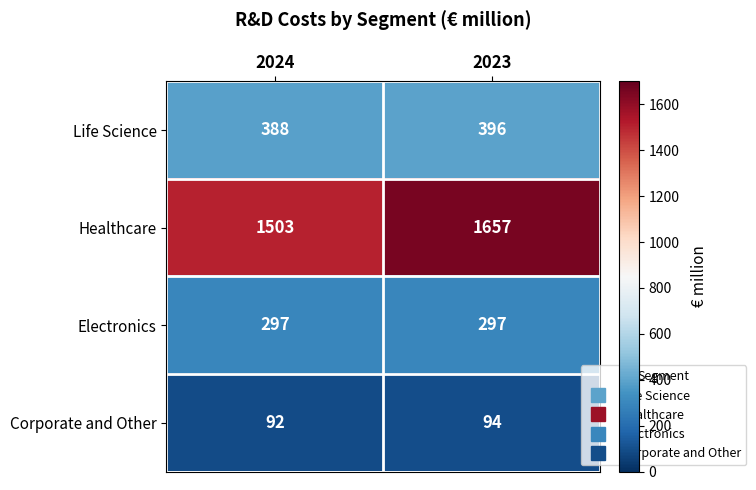

Which series changed the most between 2024 and 2023?

Healthcare